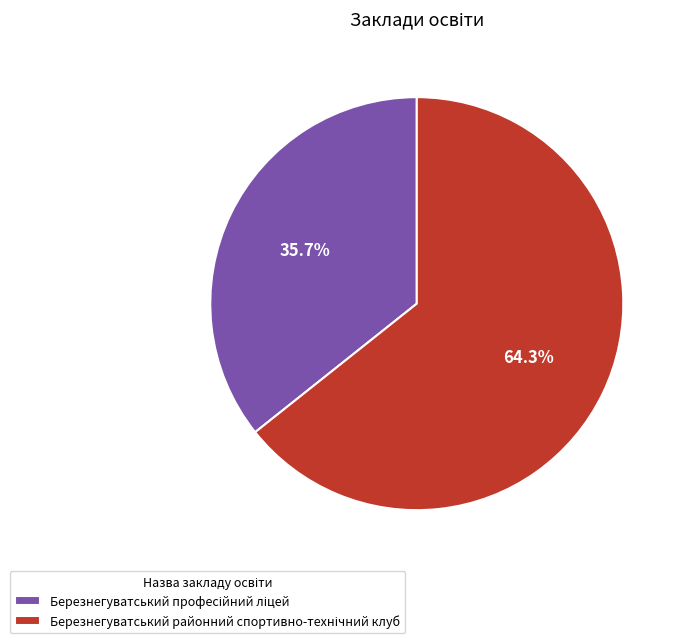

Does any single category account for the majority?

Yes